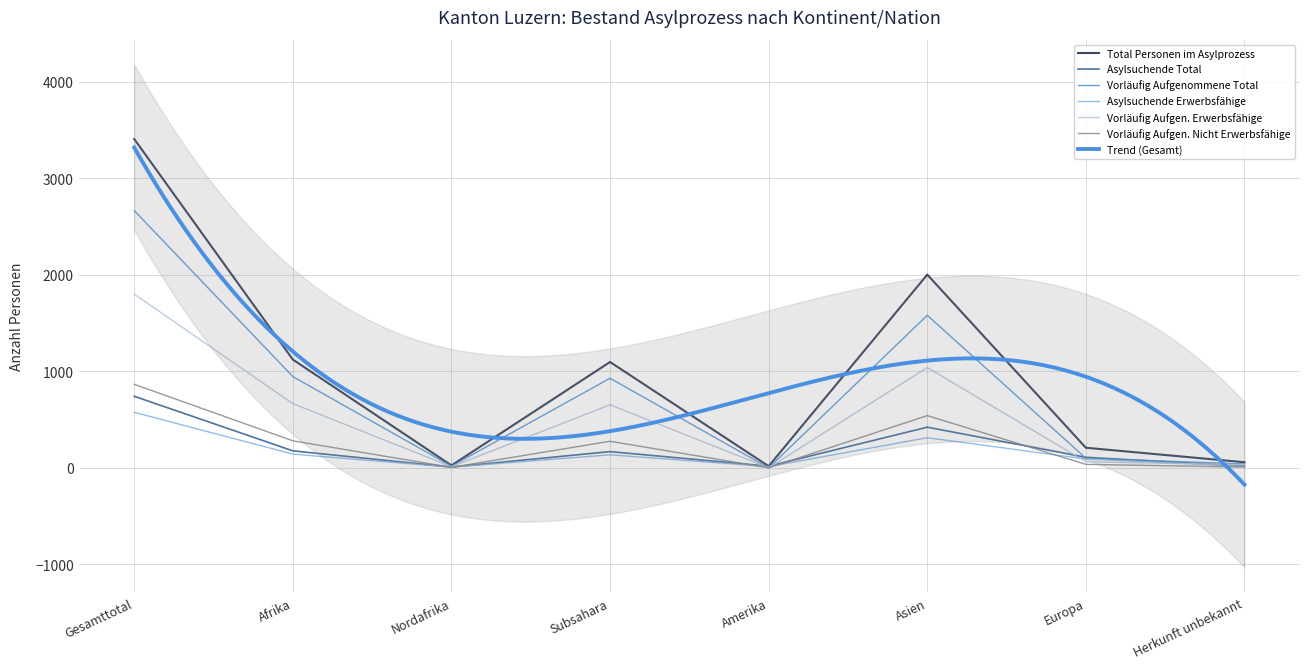

Where do Vorläufig Aufgen. Erwerbsfähige and Asylsuchende Erwerbsfähige first cross each other?

Subsahara and Amerika